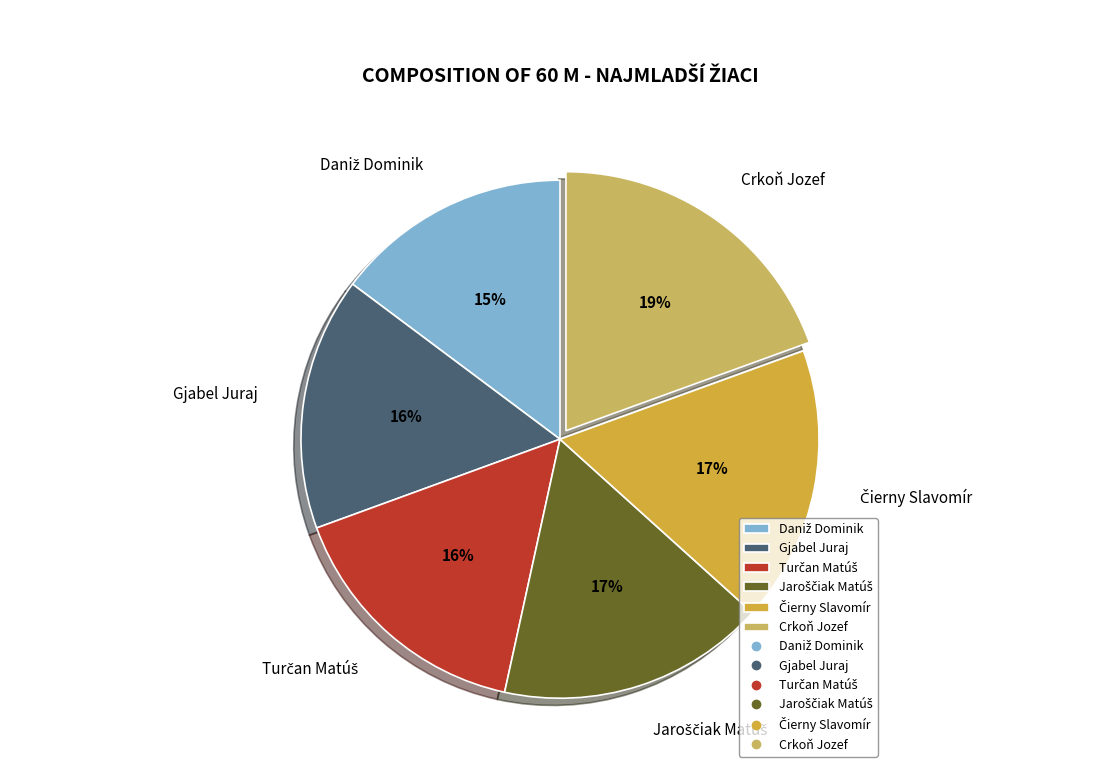

How many slices are in this pie chart?

6